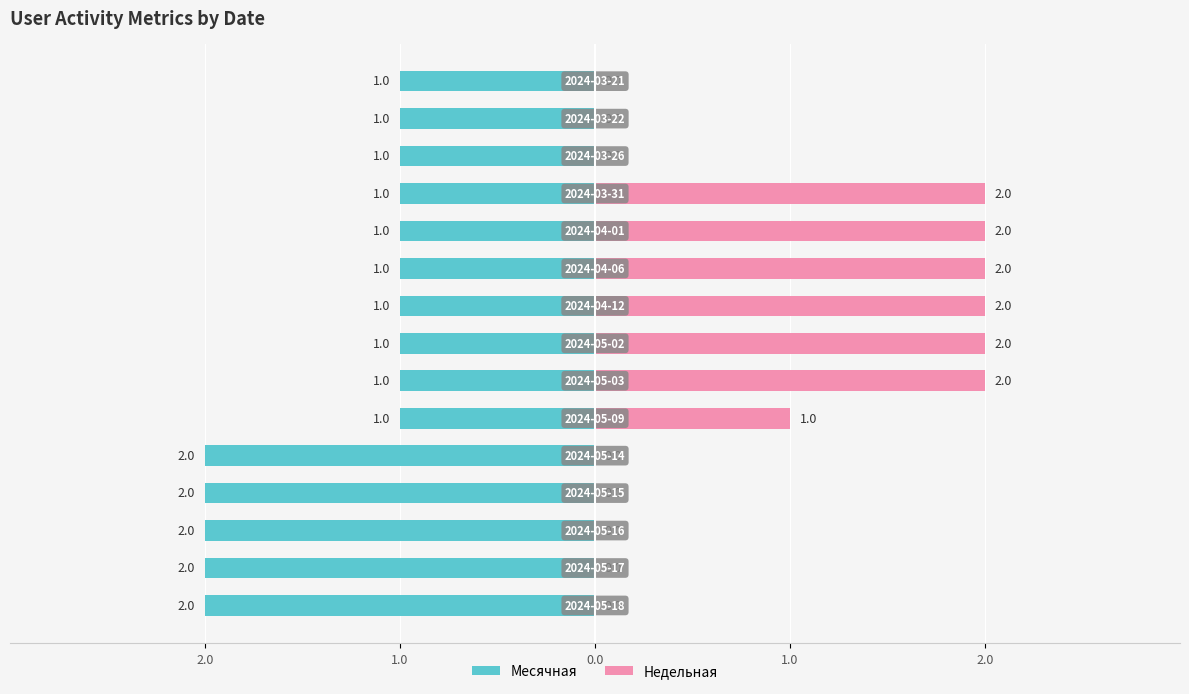

How many distinct data groups are displayed?

2